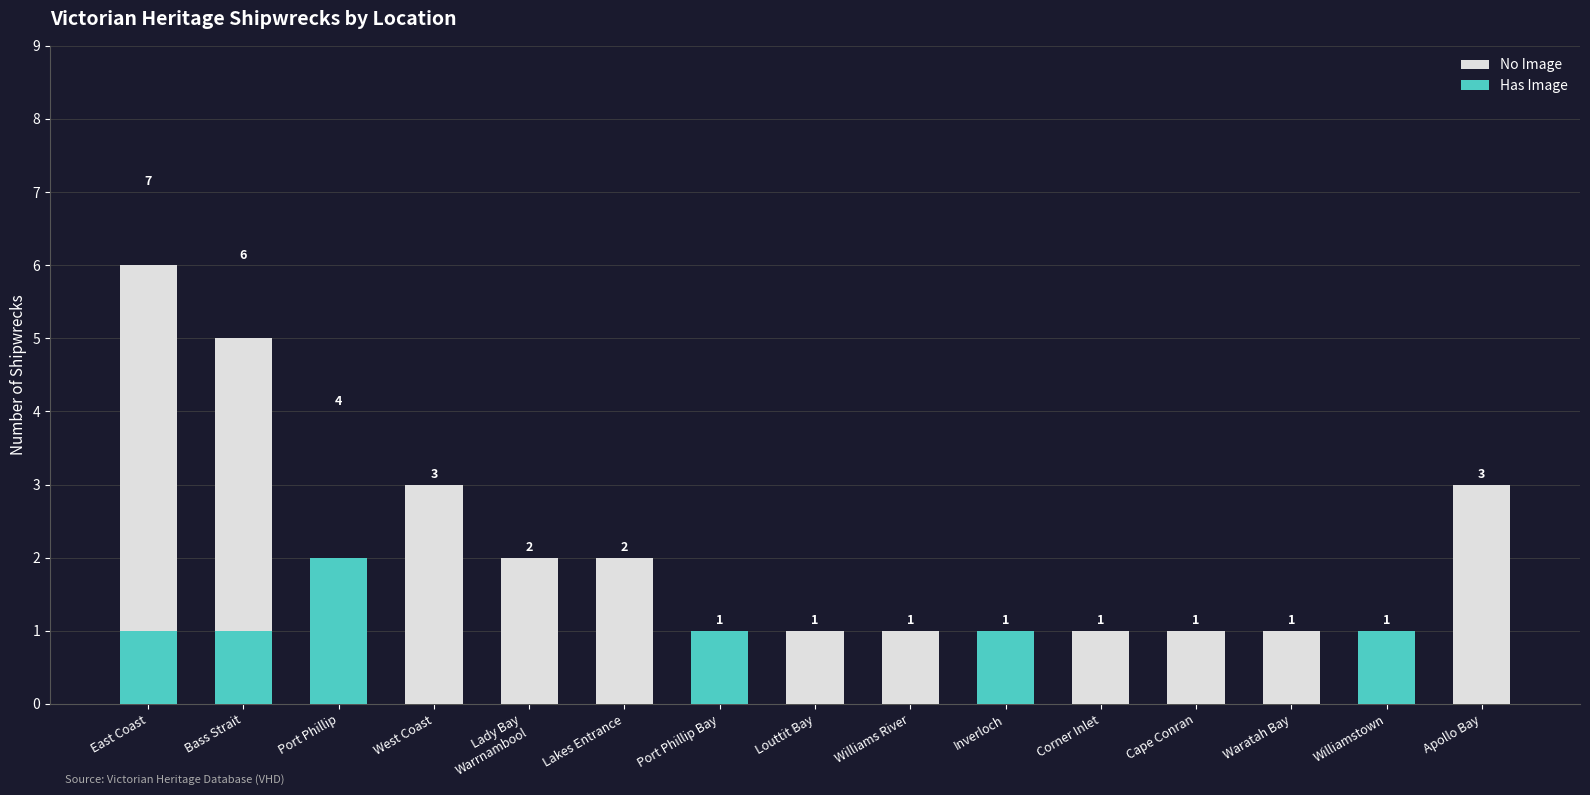

At which label does No Image first exceed 1?

East Coast